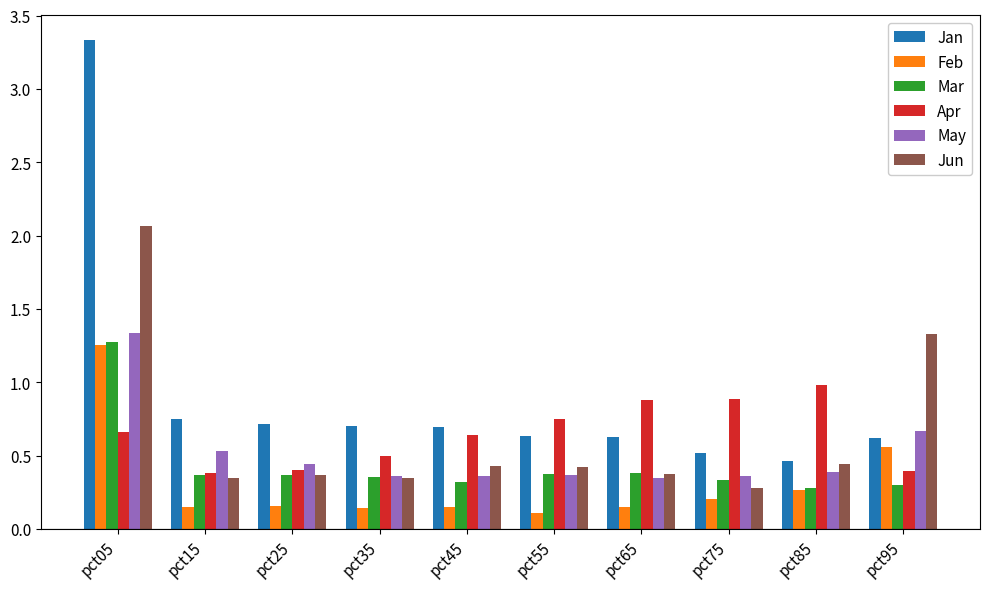

Which category has the highest value across all series?

pct05